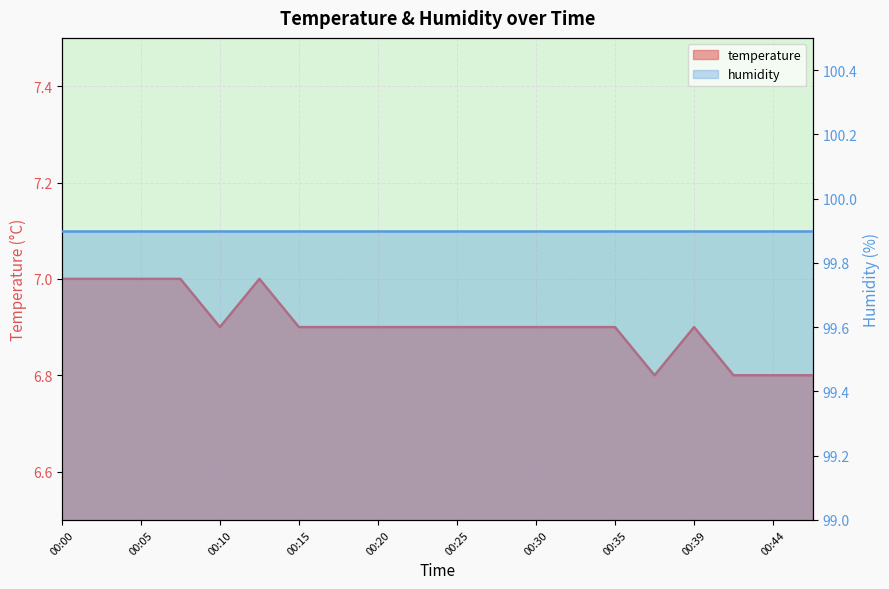

At which category does the data reach its first local valley?

00:10